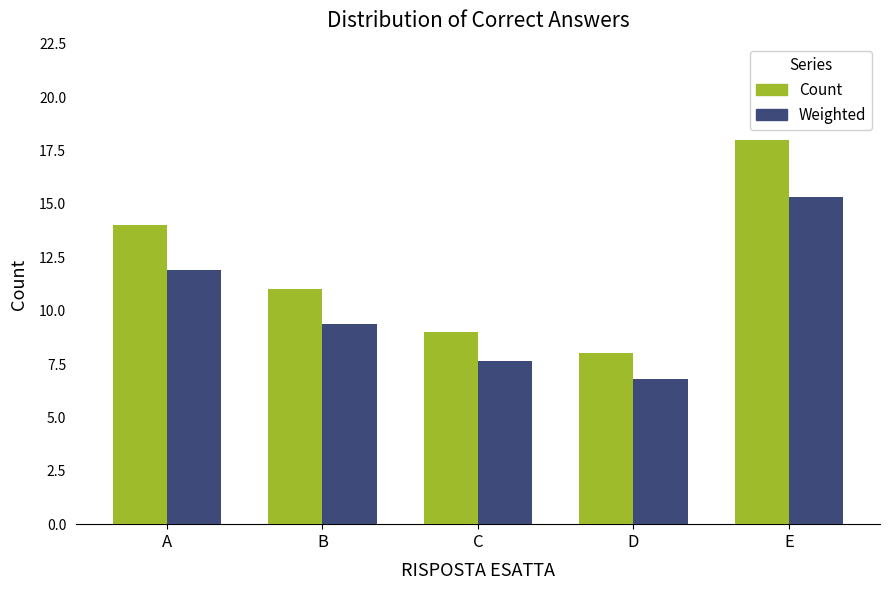

List the labels in order of Weighted value, smallest first.

D, C, B, A, E